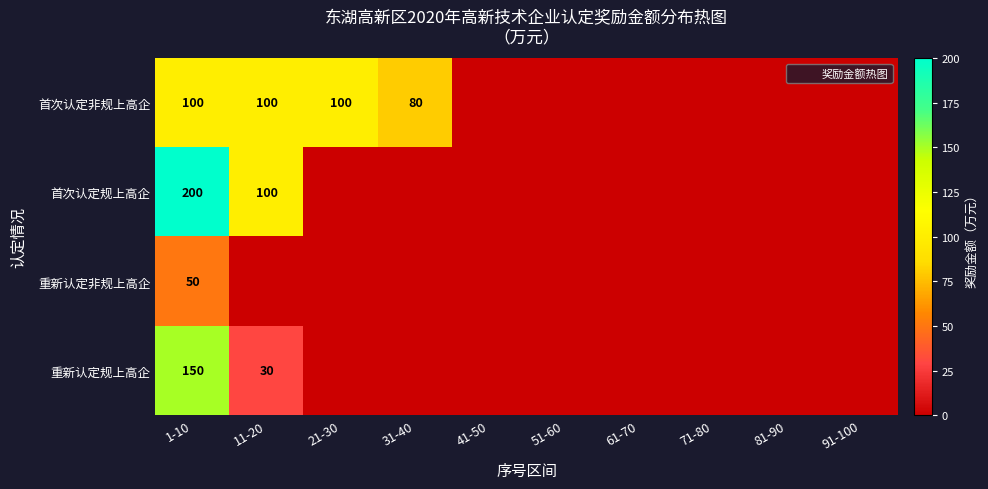

Rank the series at 1-10 from lowest to highest value.

重新认定非规上高企, 首次认定非规上高企, 重新认定规上高企, 首次认定规上高企